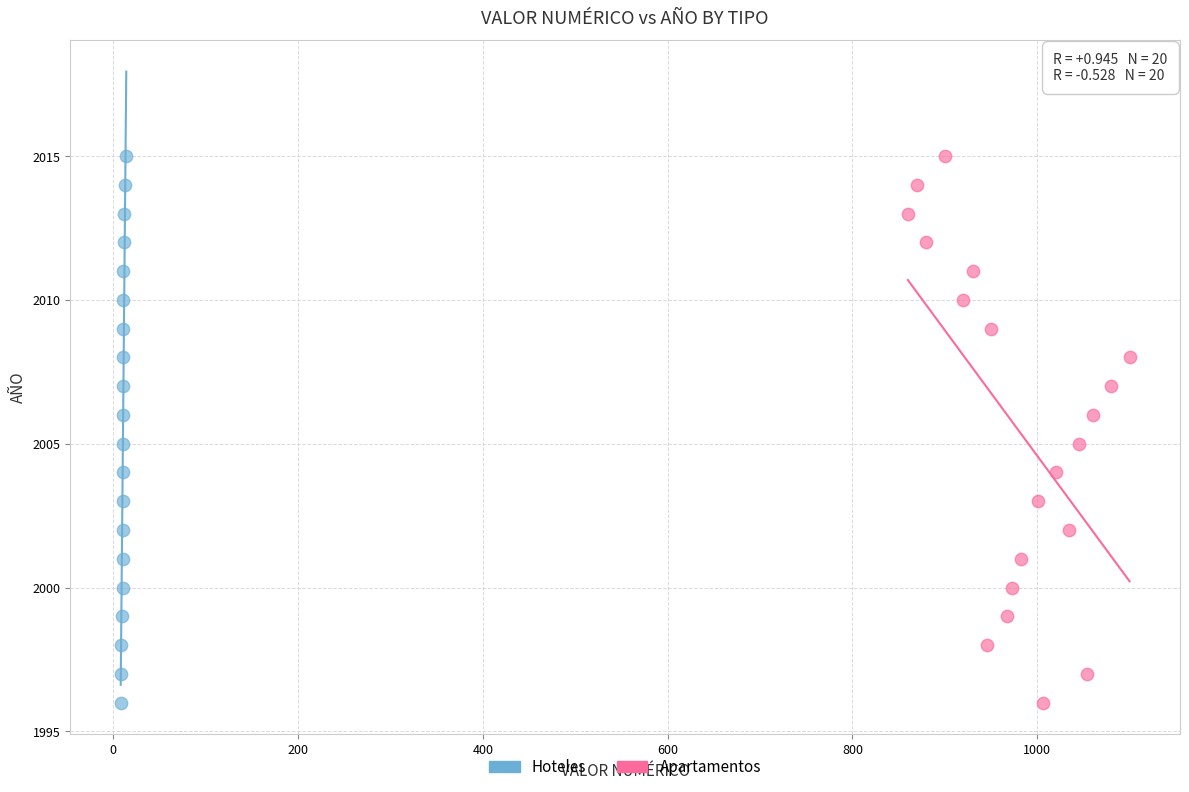

What are all the series names shown in the legend?

Hoteles, Apartamentos